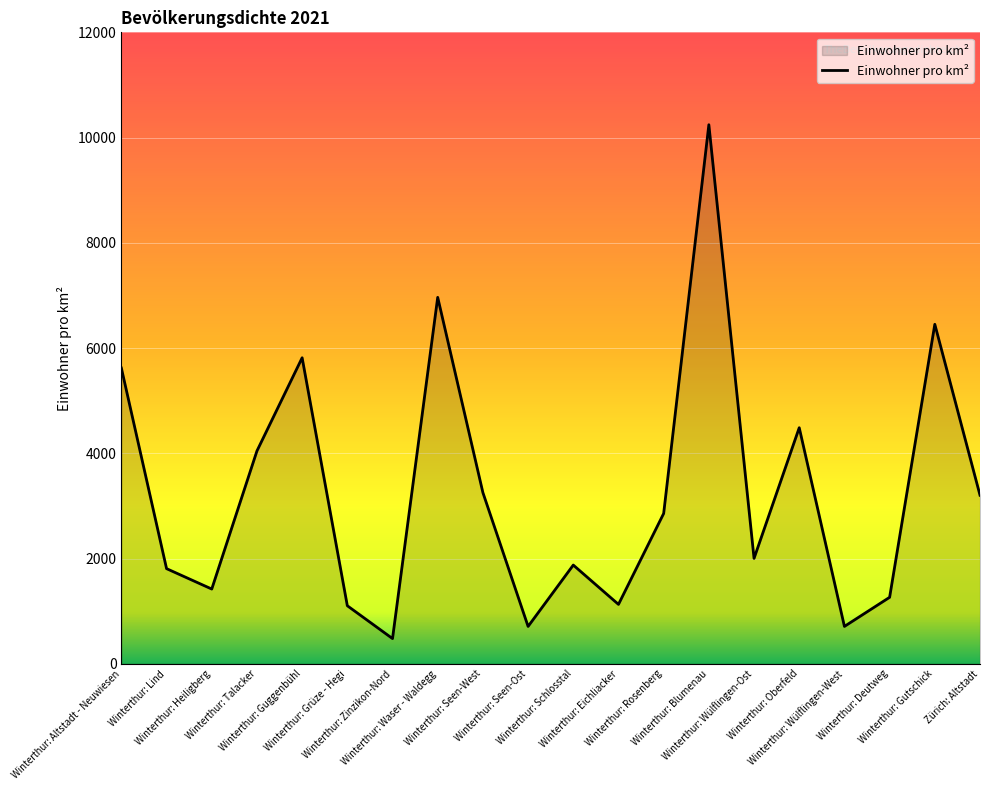

What is the difference between the maximum and minimum values?

9765.6